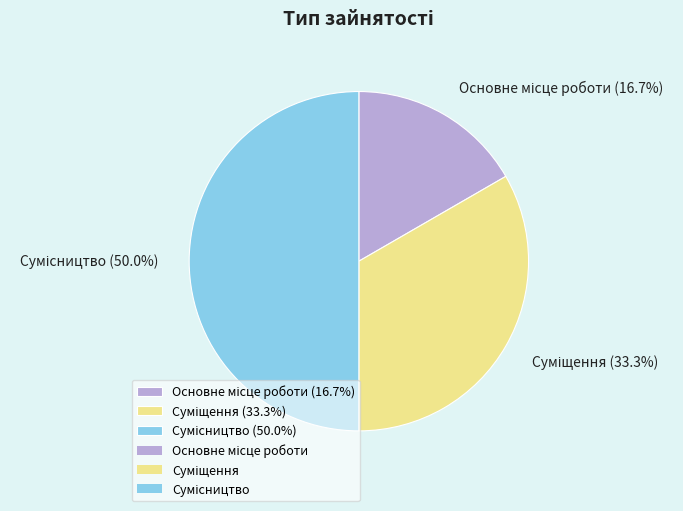

To the nearest percent, what is the difference between the largest and smallest slice percentages?

33%